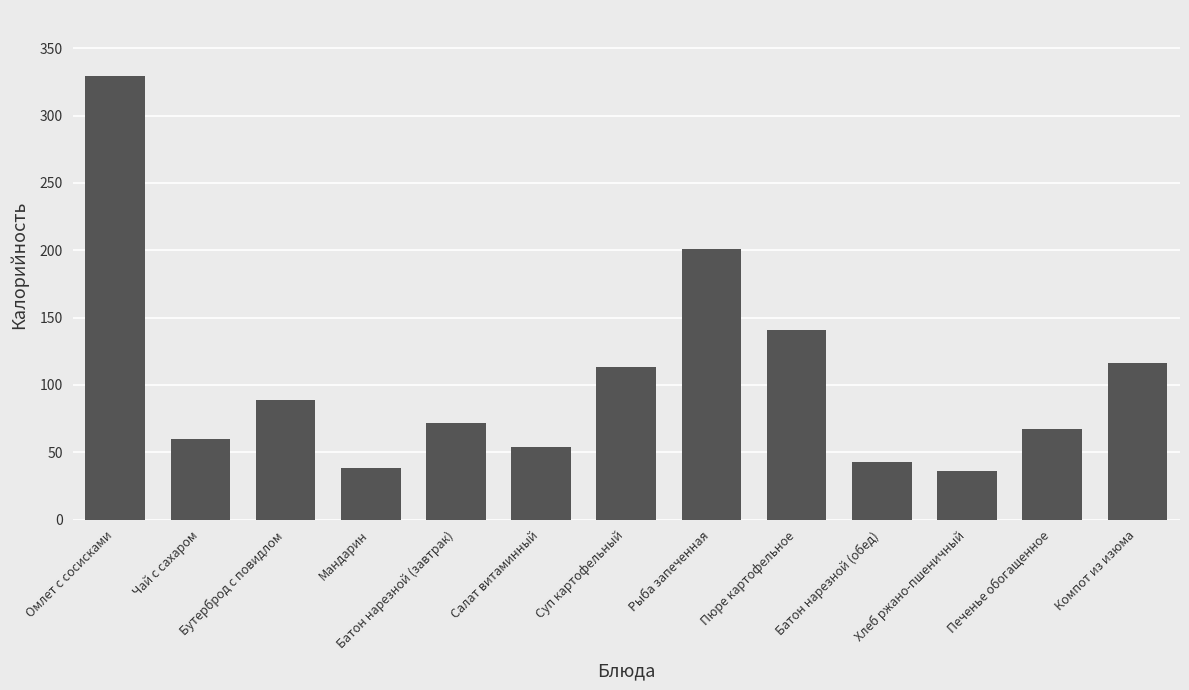

Are the bars grouped side by side (vs. stacked)?

No